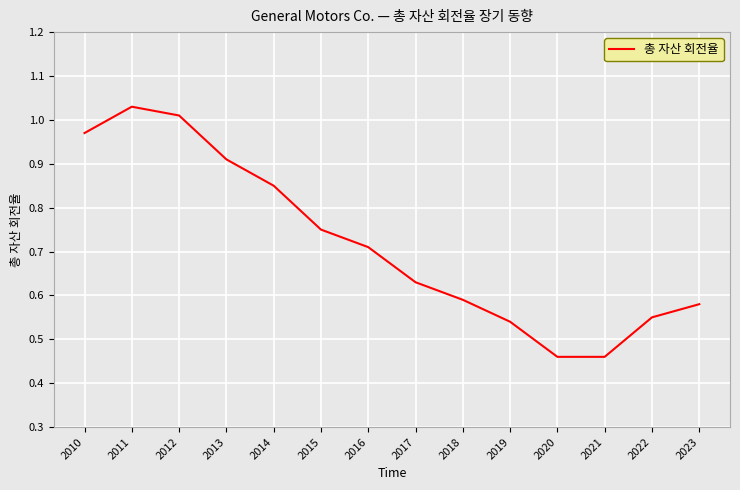

Which has a higher value, 2013 or 2015?

2013